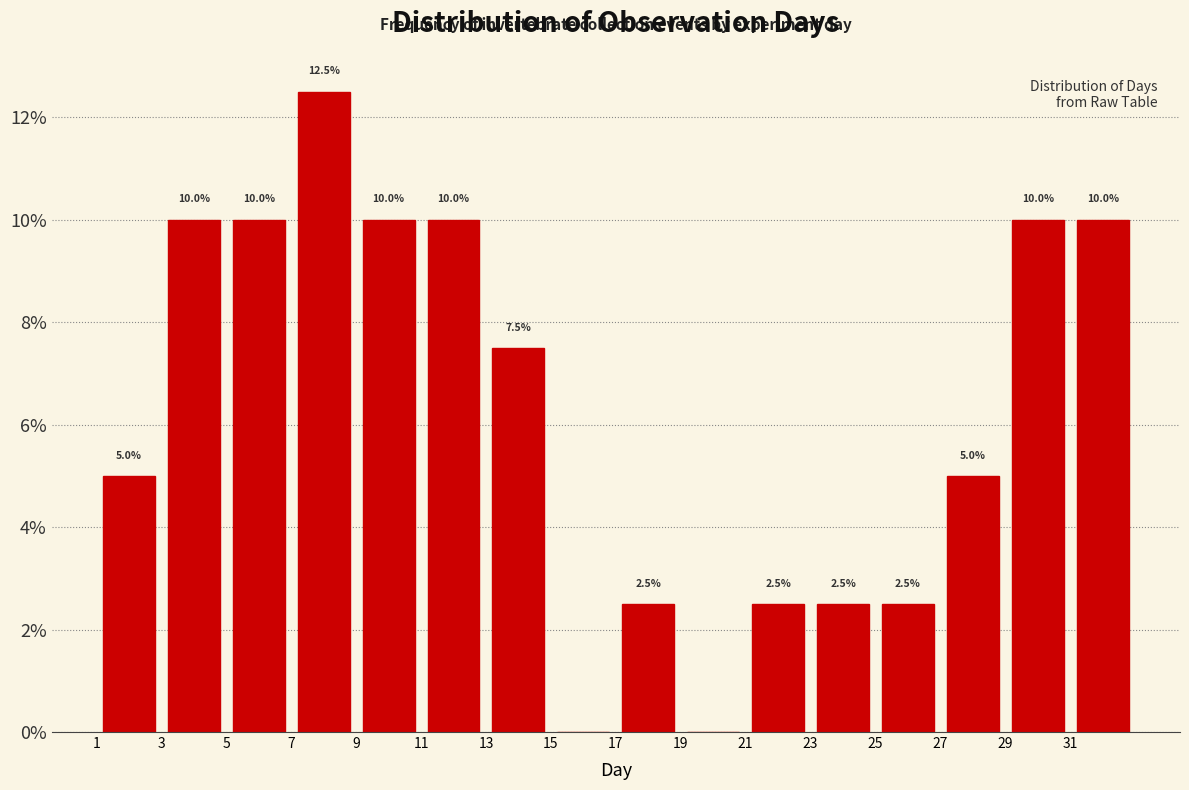

Over which range of the x-axis is the bar tallest?

7 to 9